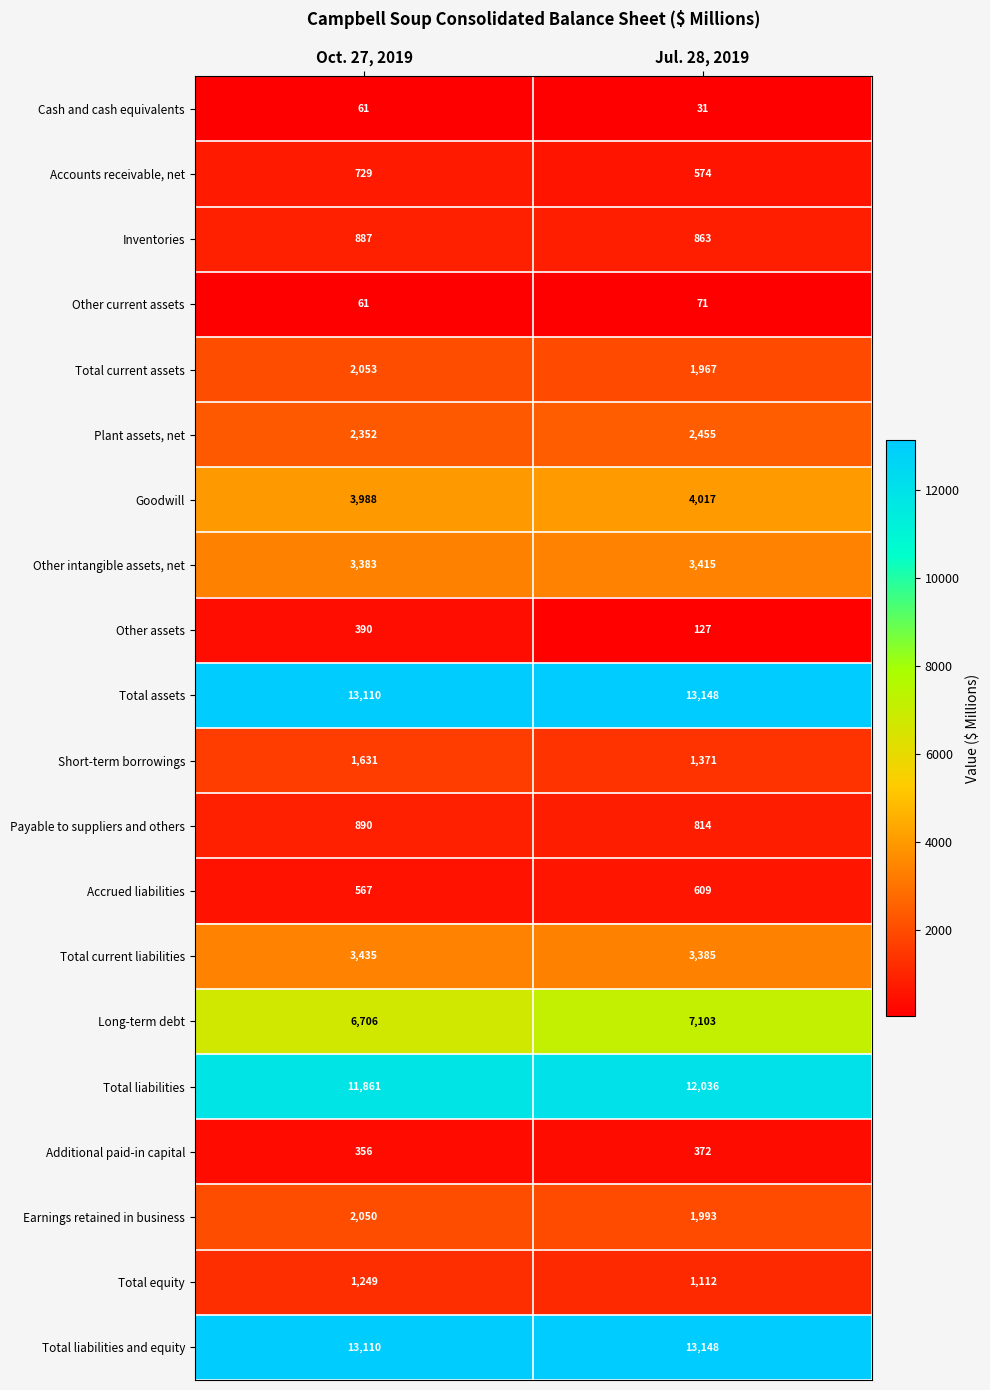

Which series changed the most between Oct. 27, 2019 and Jul. 28, 2019?

Long-term debt